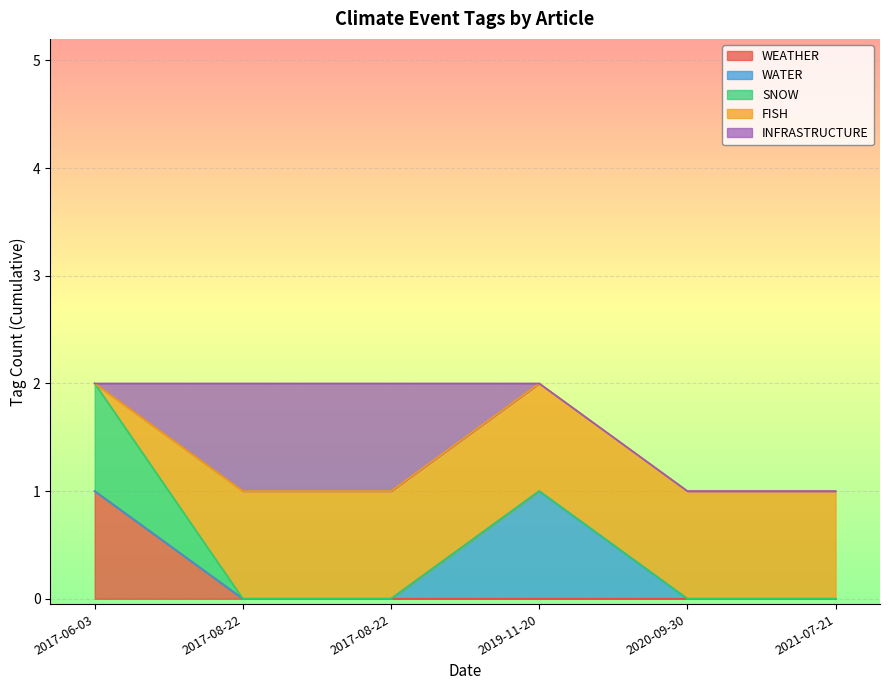

What is the difference between the maximum and minimum values in the SNOW series?

1